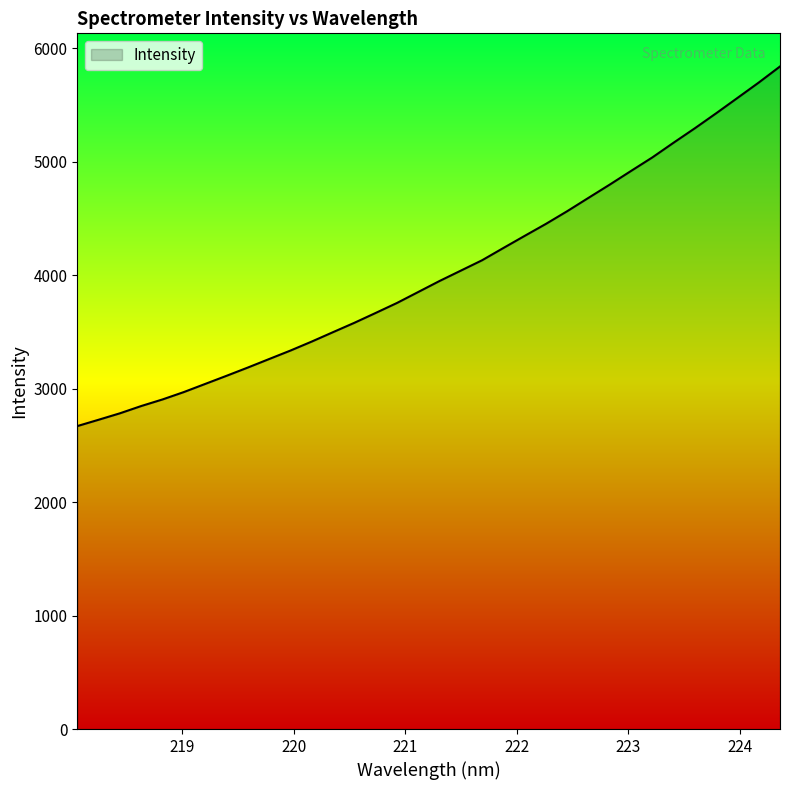

What is the difference between the maximum and minimum values?

3170.1